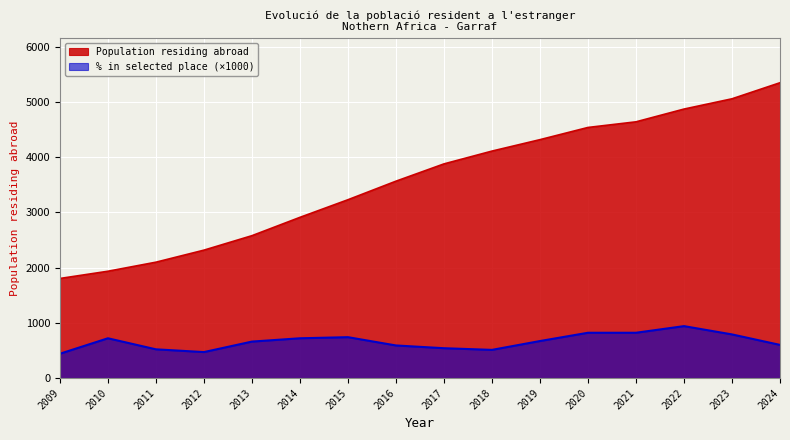

True or false: Population residing abroad and Population % in selected place intersect in this chart.

False